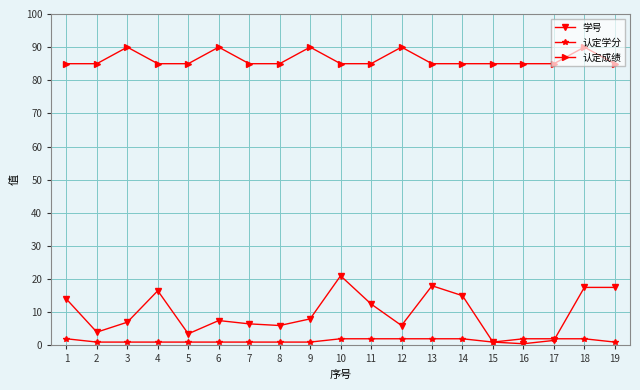

True or false: 学号 has more than 1 points higher than both neighbors.

True